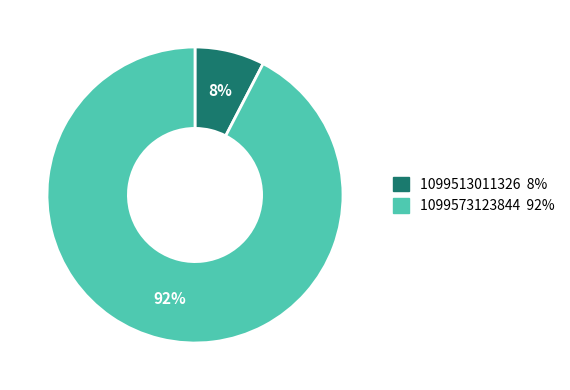

Between 1099573123844 and 1099513011326, which is larger?

1099573123844